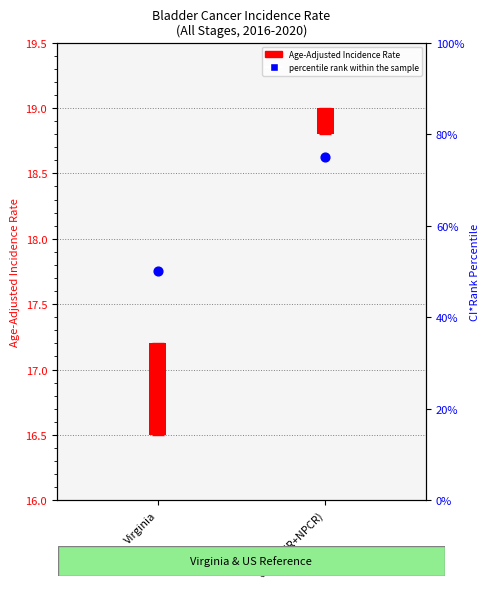

What is the change in value from Virginia to US (SEER+NPCR)?

+25